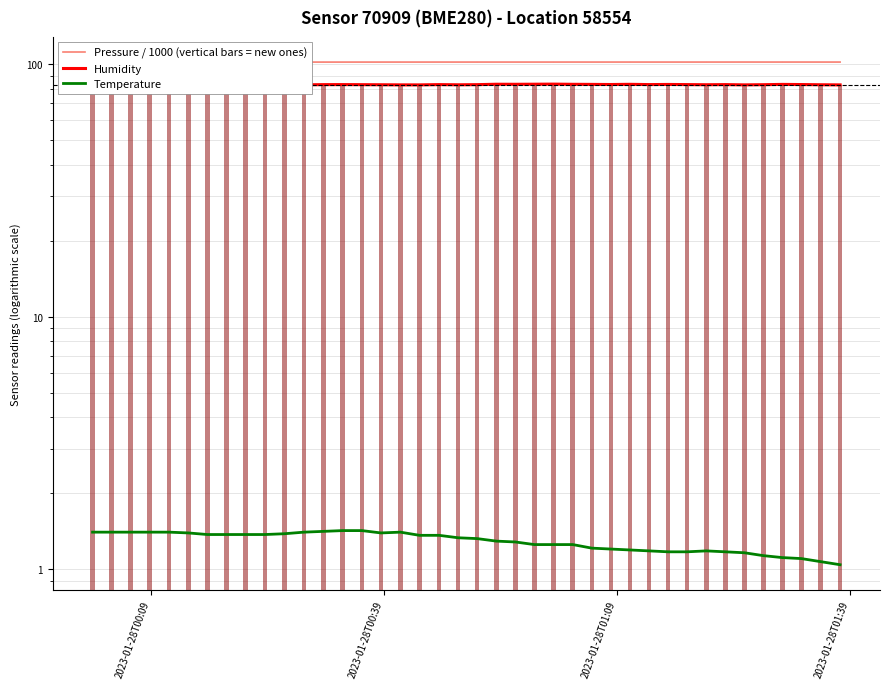

At how many categories does at least one series exceed 13?

40